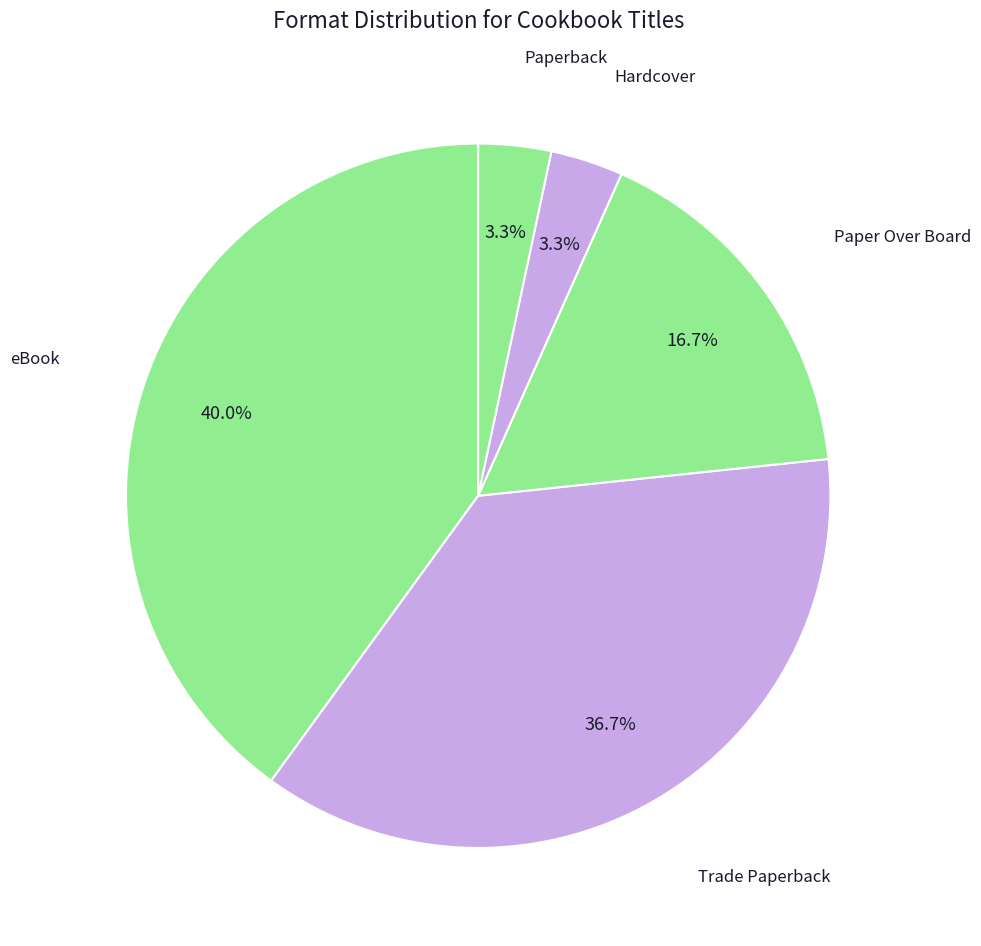

Which category has the biggest portion of the pie?

eBook